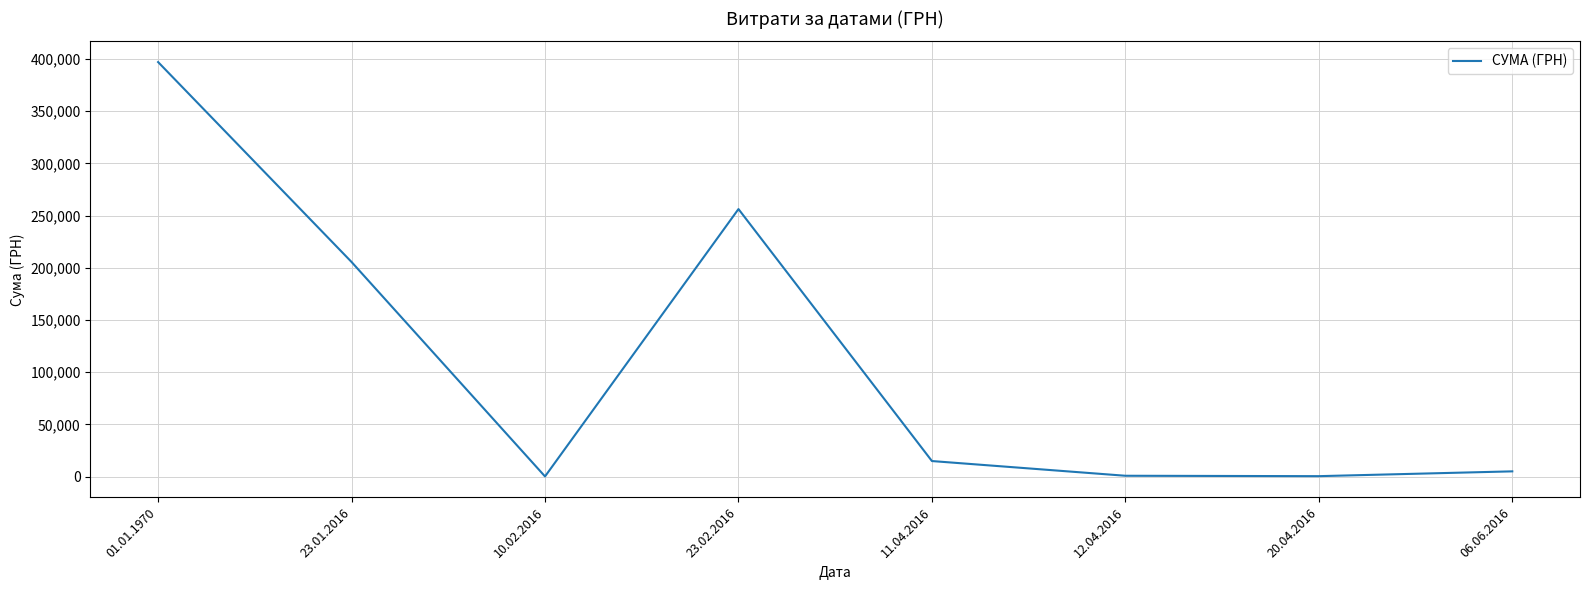

How many values exceed 14917?

4